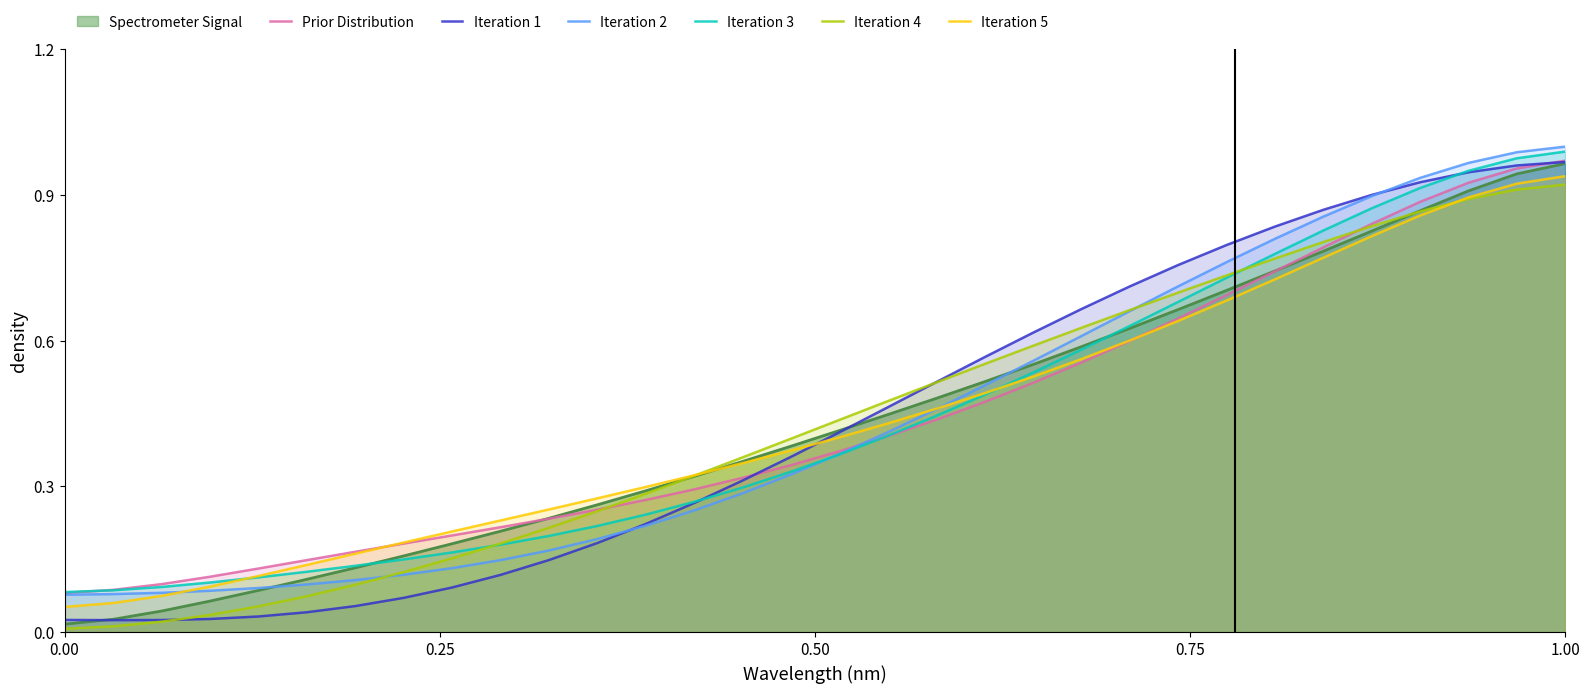

What are all the series names shown in the legend?

Spectrometer Signal, Prior Distribution, Iteration 1, Iteration 2, Iteration 3, Iteration 4, Iteration 5